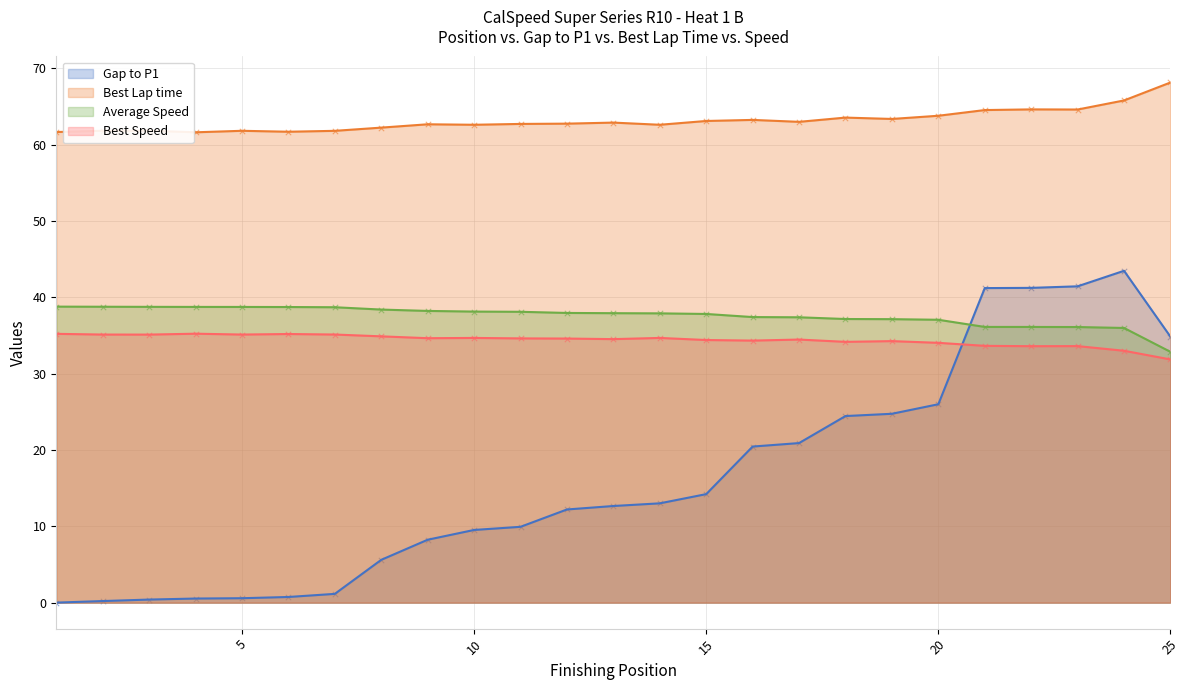

At how many categories does at least one series exceed 30?

25